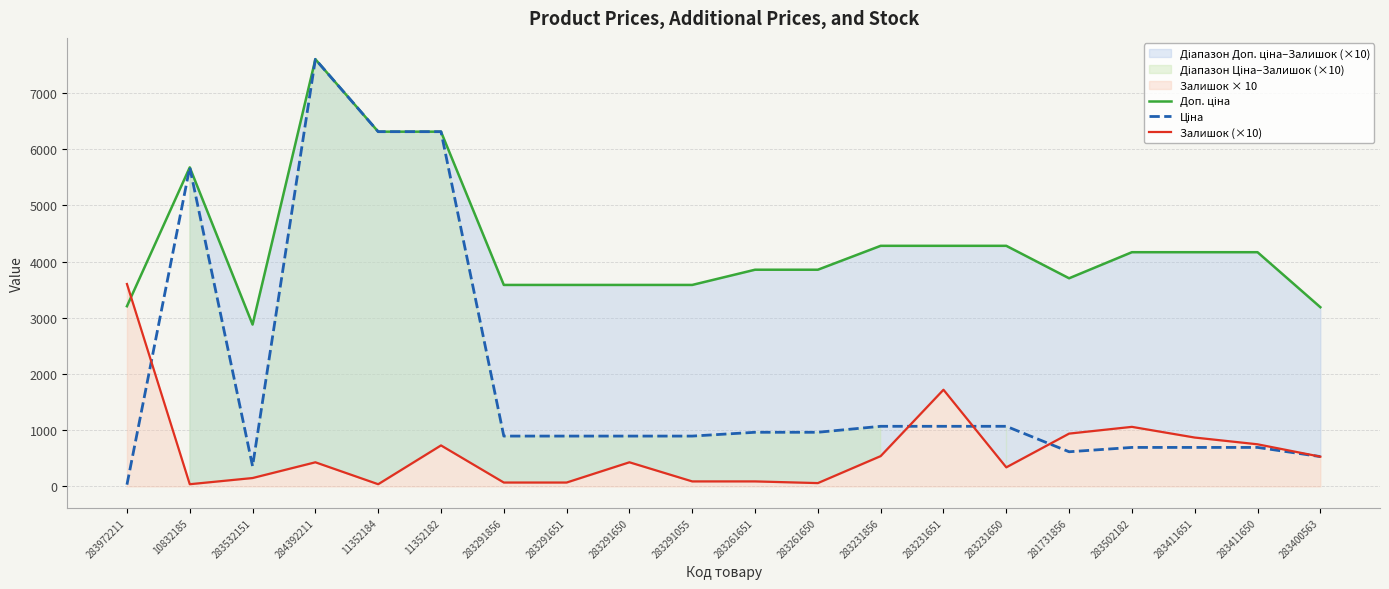

The value of Залишок (×10) at 283291650 is 234.9. True or false?

False